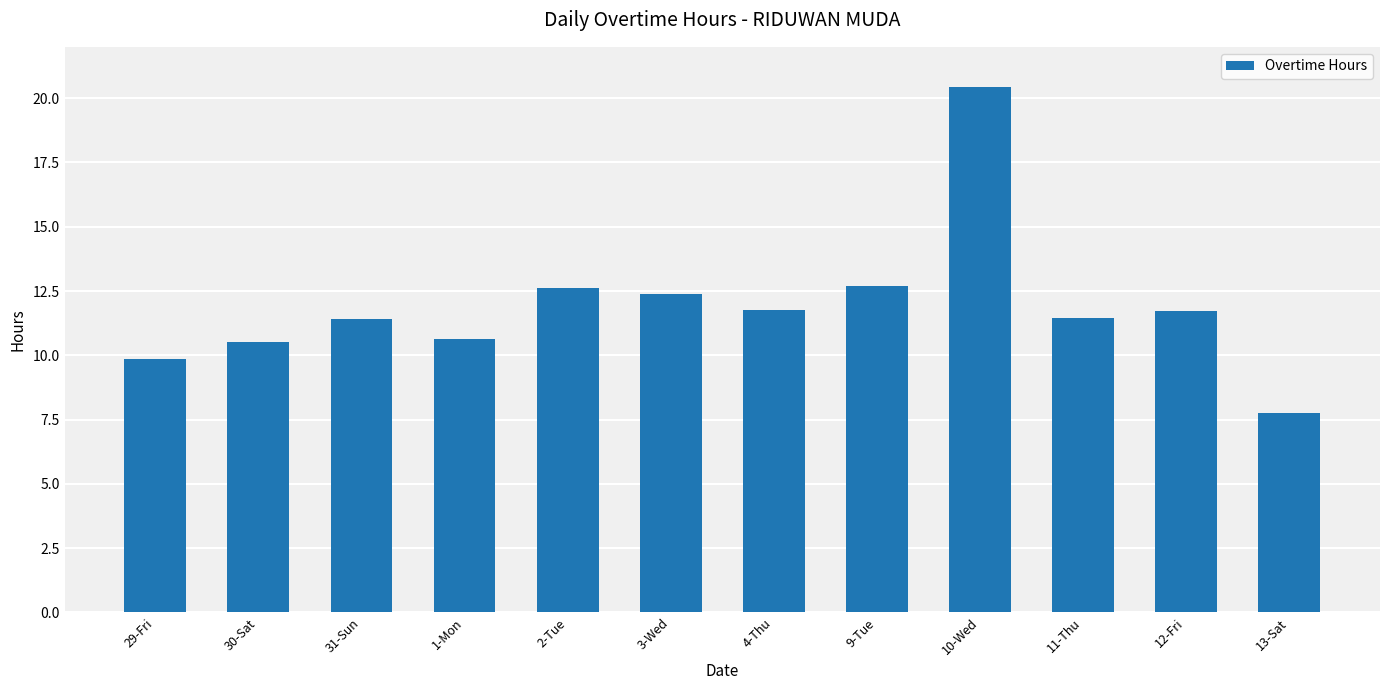

True or false: the data shows 12.7 at 9-Tue.

True